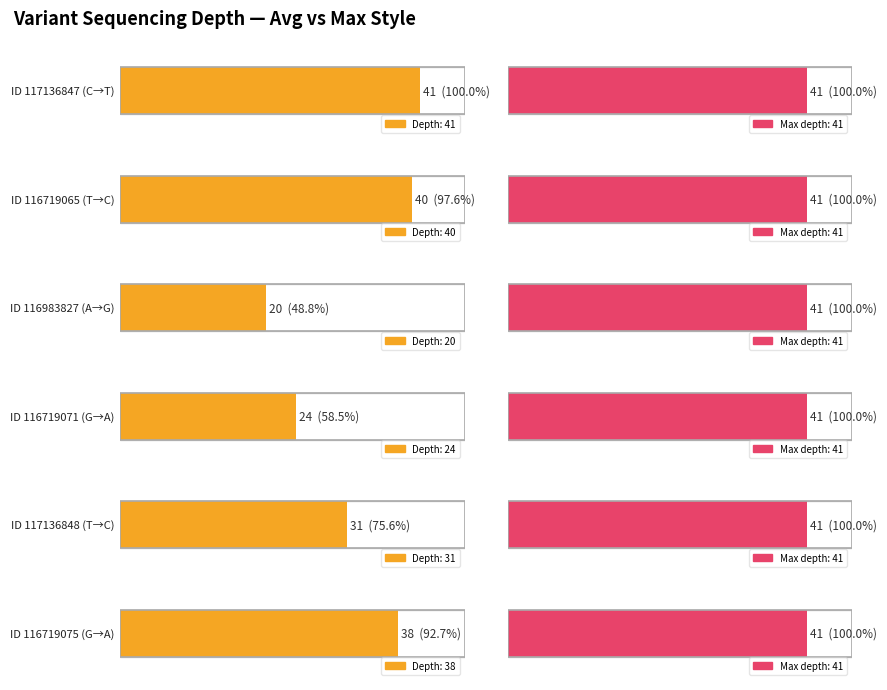

Reading left to right, list all the values displayed in this chart.

41	40	20	24	31	38